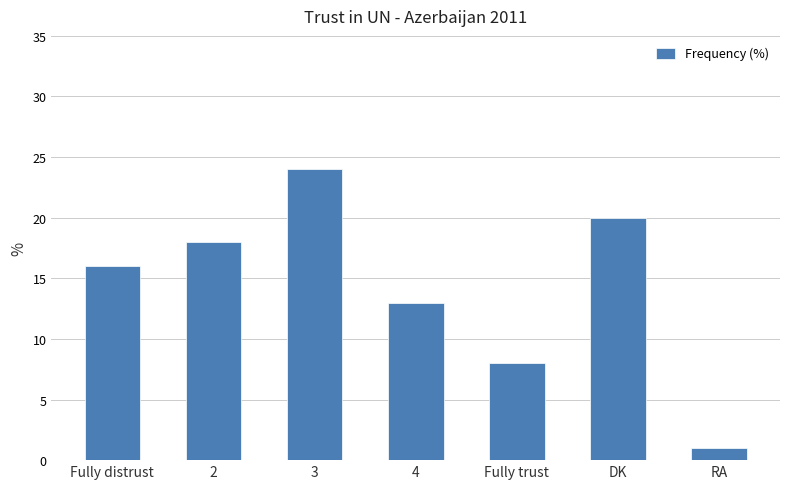

How many data points are less than 16?

3